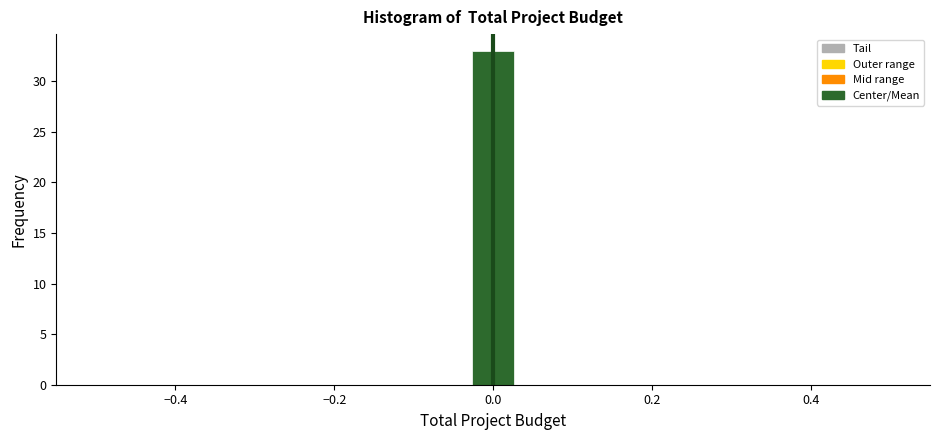

Read against the x-axis, roughly where is the centre of the tallest bar?

0.00